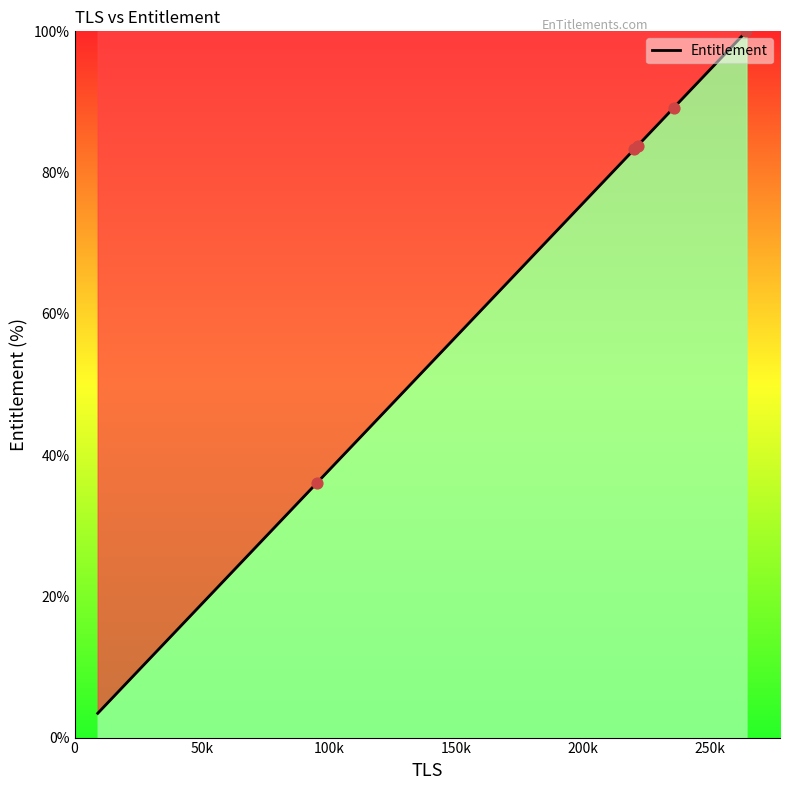

What is the difference between the maximum and minimum values?

96.6